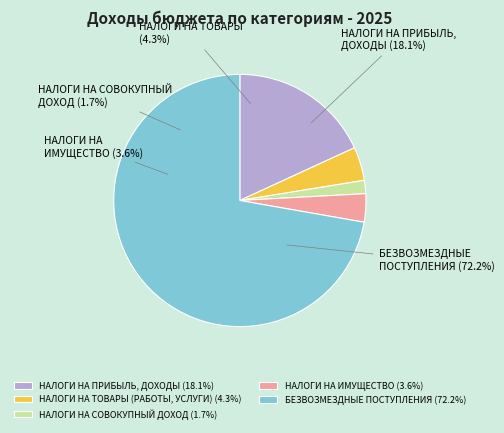

The НАЛОГИ НА СОВОКУПНЫЙ ДОХОД slice represents 2% of the pie. True or false?

True